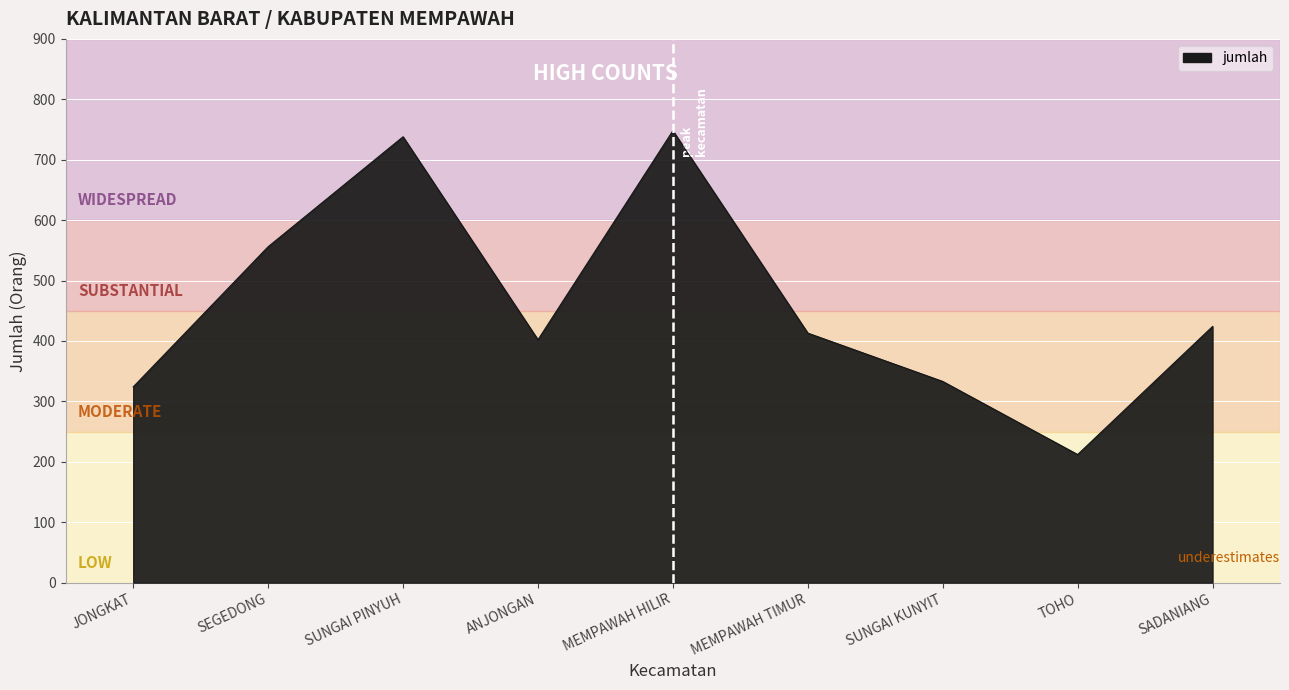

Rank the categories by value from lowest to highest.

TOHO, JONGKAT, SUNGAI KUNYIT, ANJONGAN, MEMPAWAH TIMUR, SADANIANG, SEGEDONG, SUNGAI PINYUH, MEMPAWAH HILIR